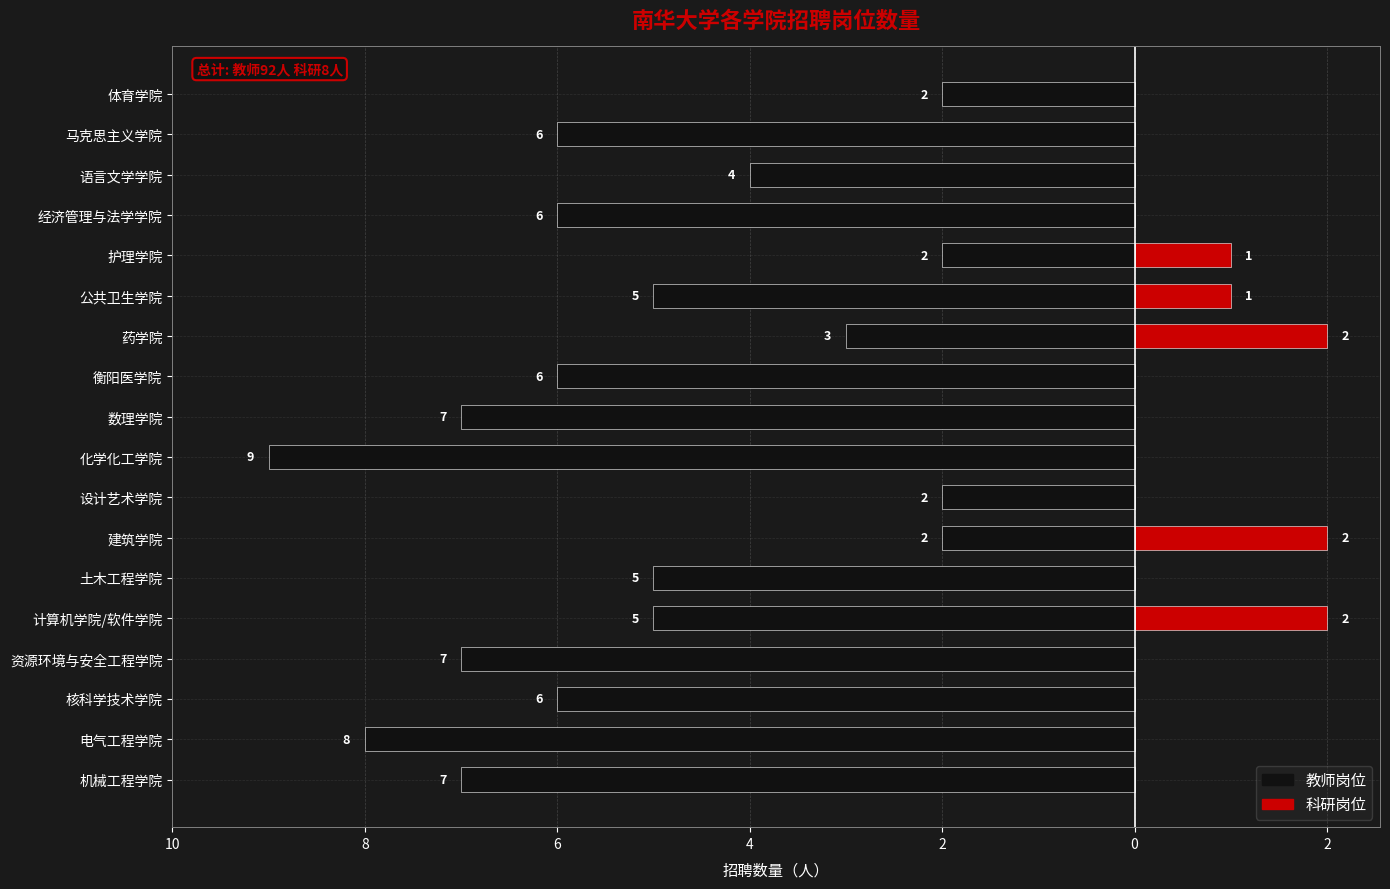

True or false: 教师岗位 has a value of -2 at 体育学院.

True